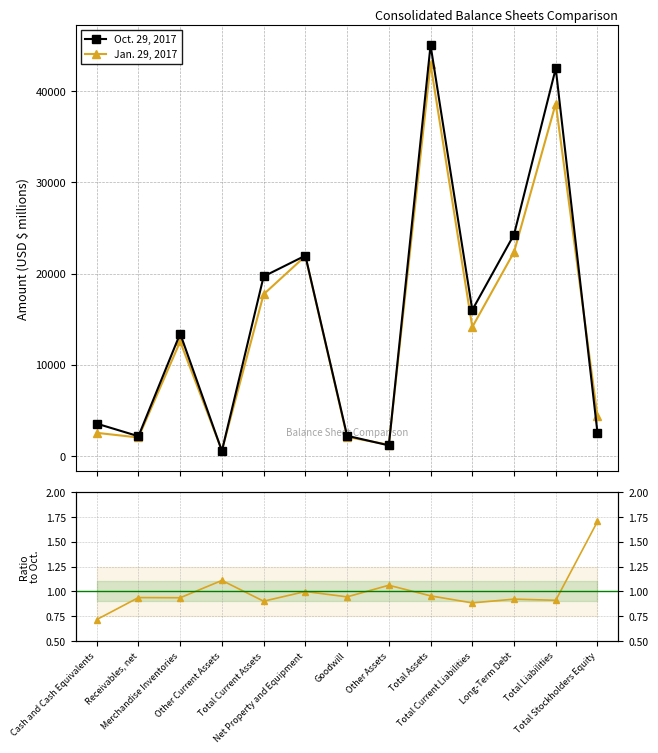

List the labels in order of Jan. 29, 2017 value, smallest first.

Other Current Assets, Other Assets, Receivables, net, Goodwill, Cash and Cash Equivalents, Total Stockholders Equity, Merchandise Inventories, Total Current Liabilities, Total Current Assets, Net Property and Equipment, Long-Term Debt, Total Liabilities, Total Assets